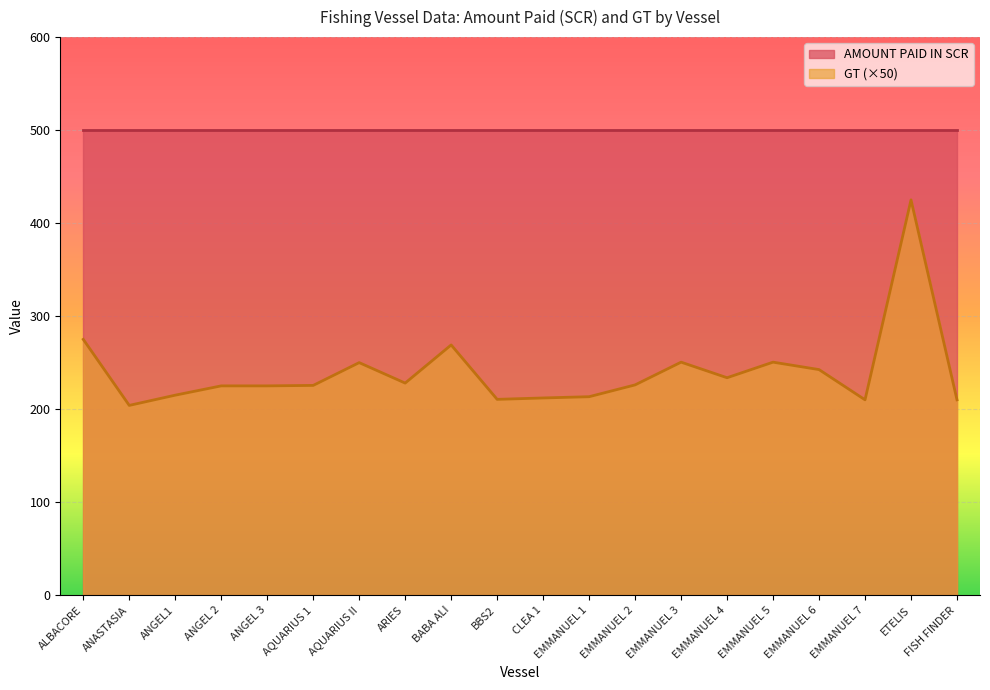

What is the smallest value displayed?

204.0